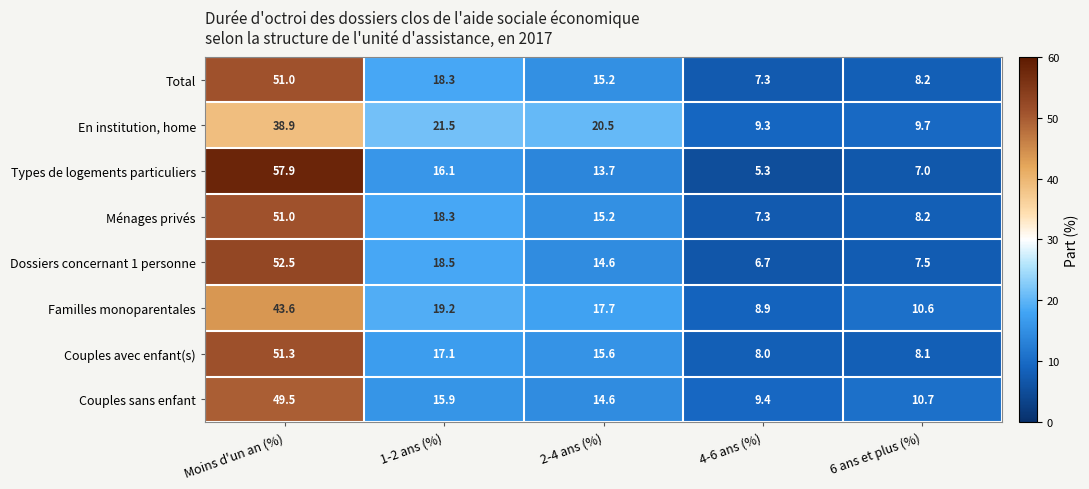

Between Moins d'un an (%) and 6 ans et plus (%), which series saw the biggest shift?

Types de logements particuliers